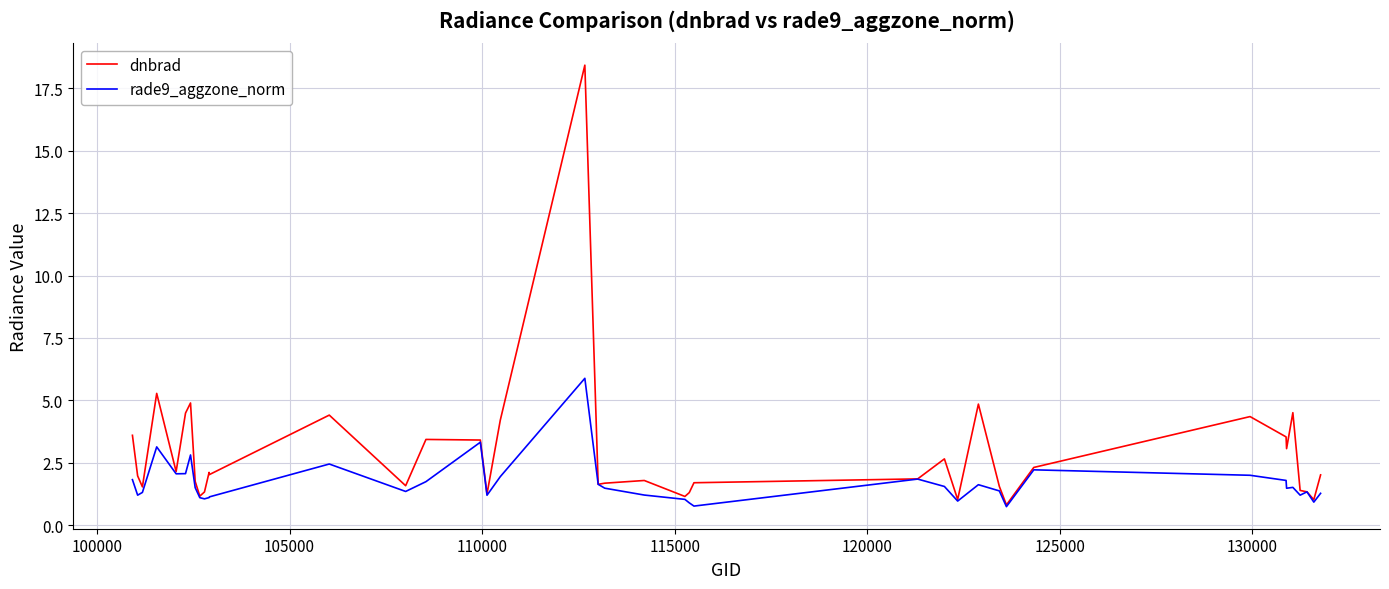

Which series has the largest range (max minus min)?

dnbrad